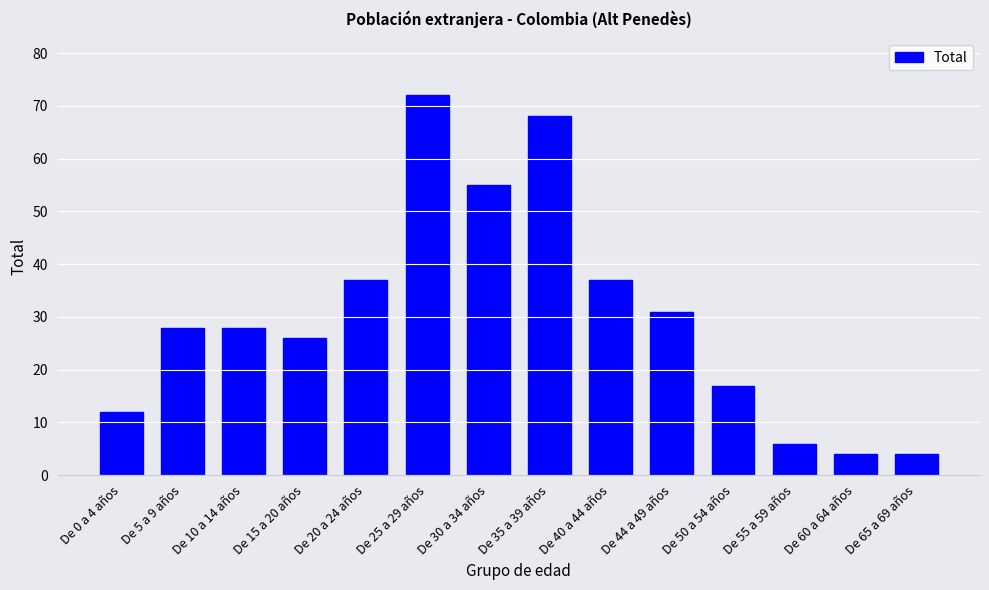

Which has a higher value, De 44 a 49 años or De 25 a 29 años?

De 25 a 29 años